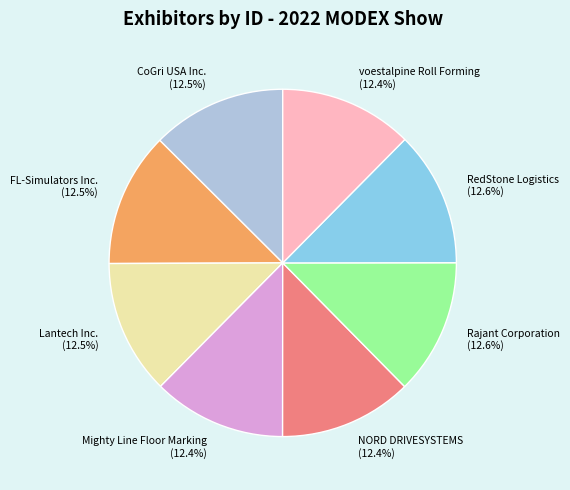

Is there a majority slice in this chart?

No